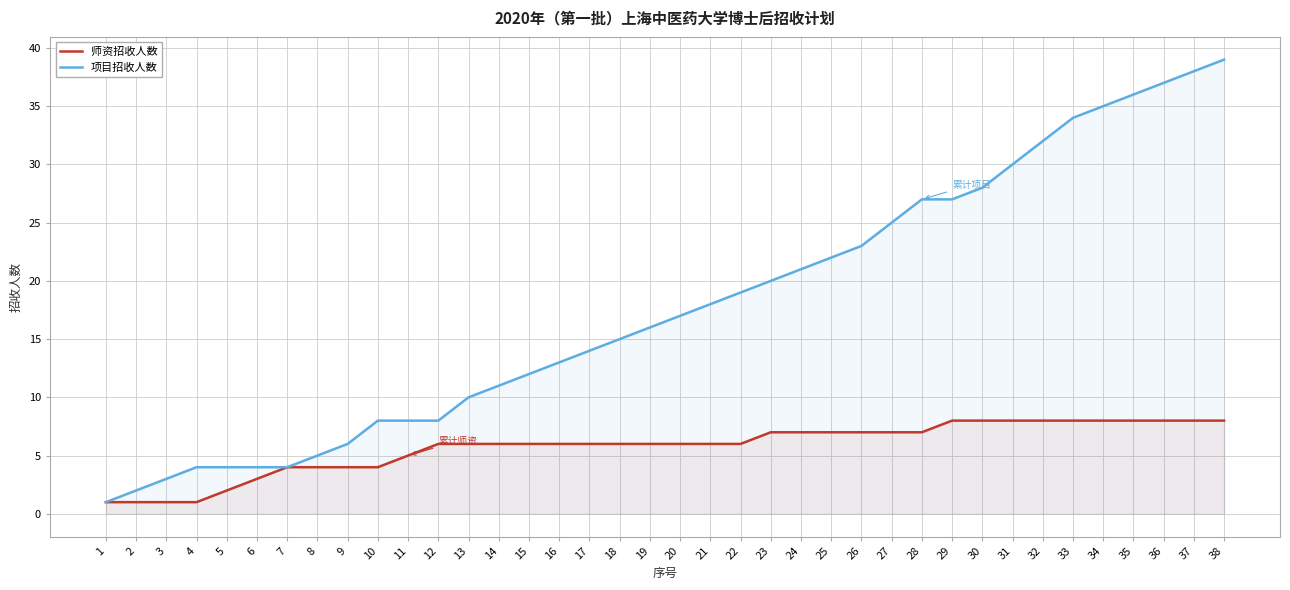

True or false: 师资招收人数 and 项目招收人数 cross at least once.

False